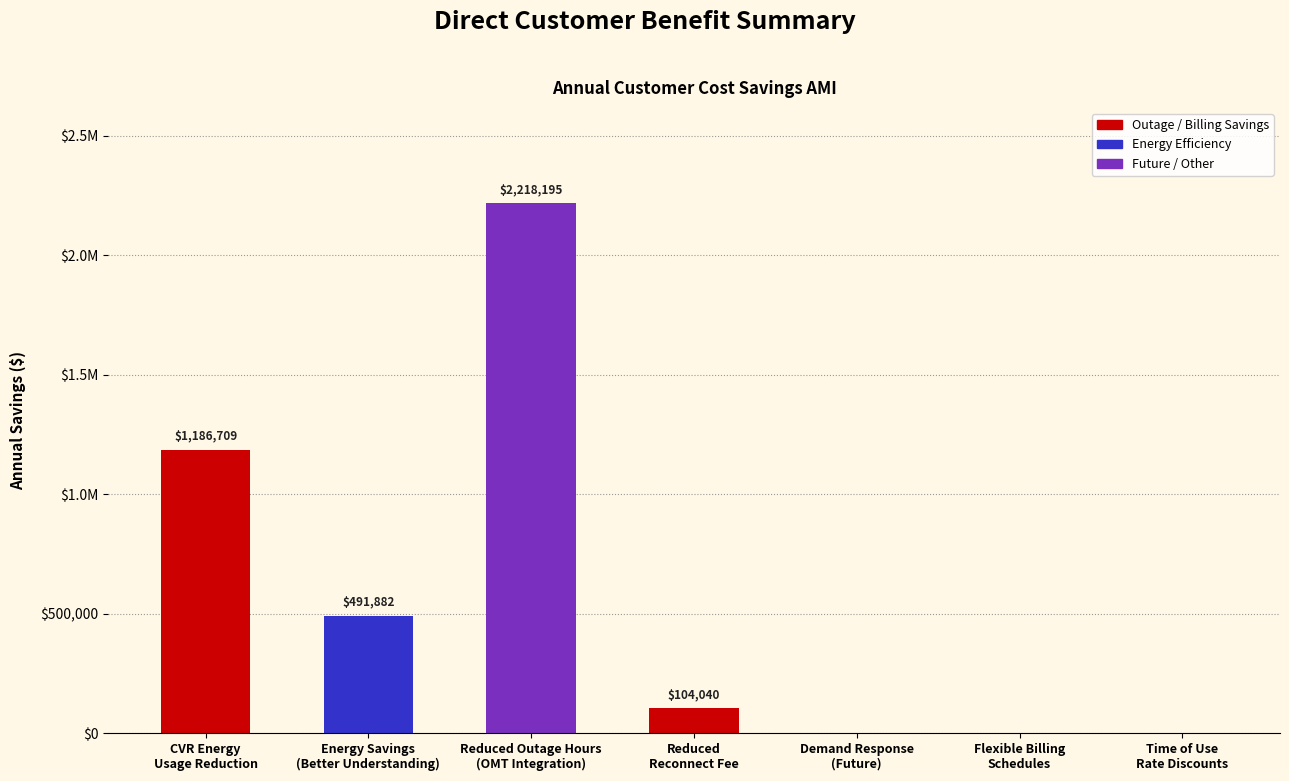

What is the value of the 1st bar from the left?

1186708.6